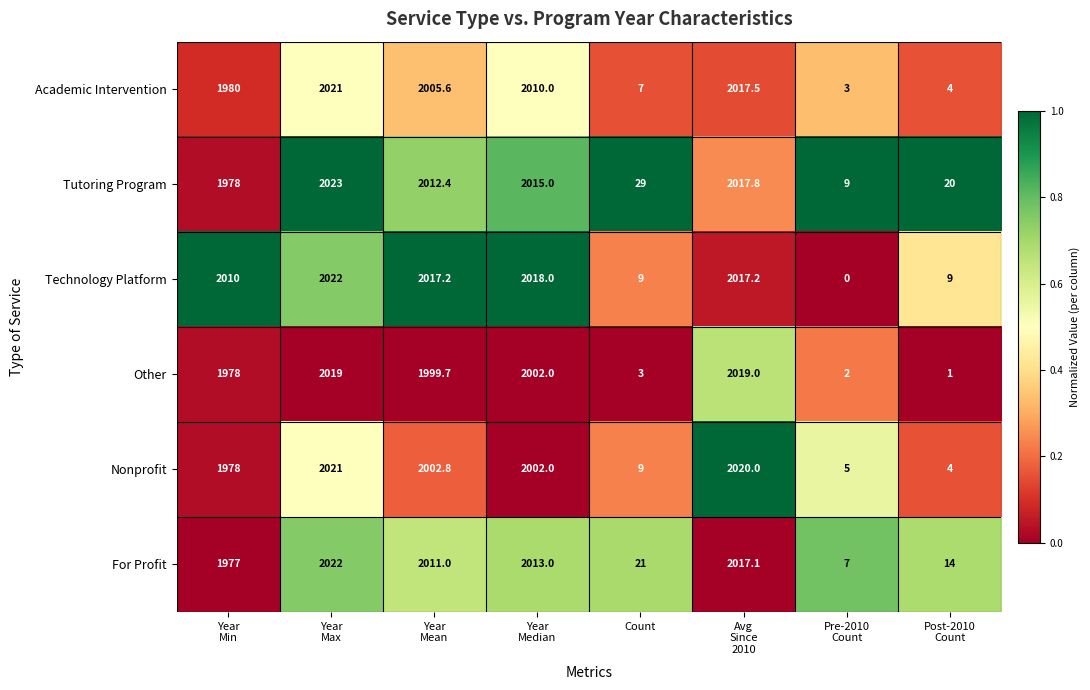

Count the number of data series in this chart.

6